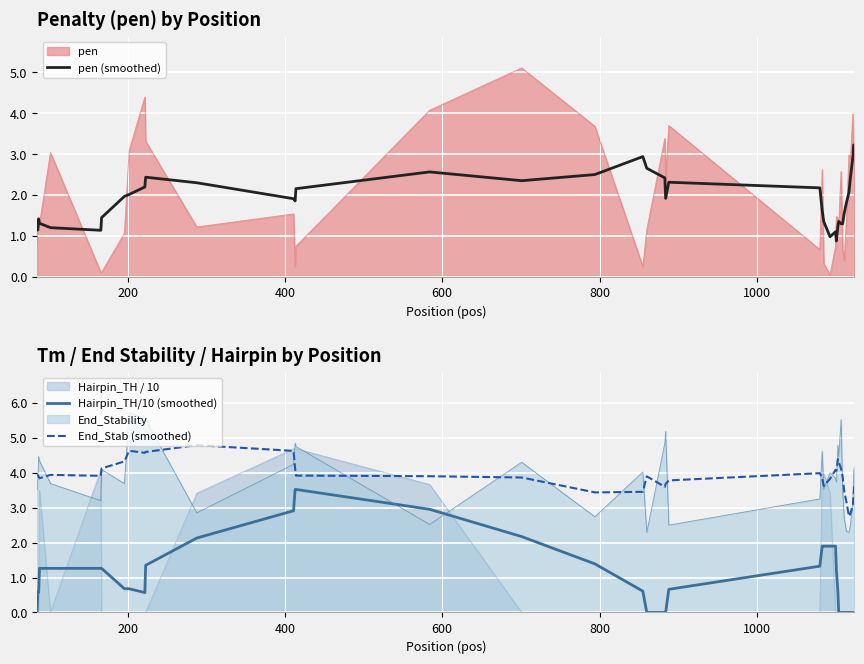

What is the difference between the maximum and second lowest values in the pen (smoothed) series?

2.2